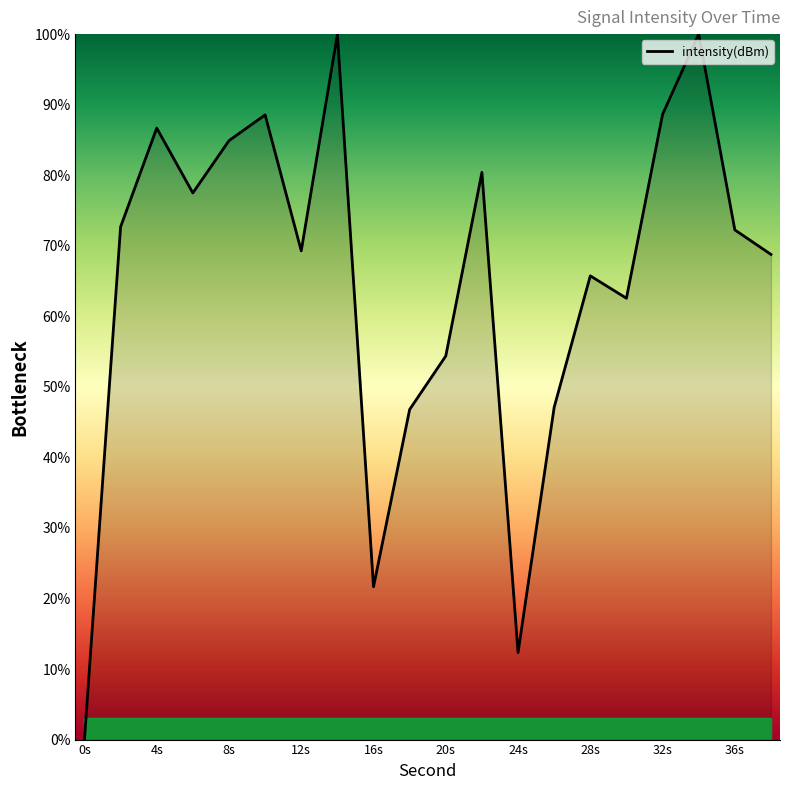

What is the difference between the maximum and minimum values?

100.0